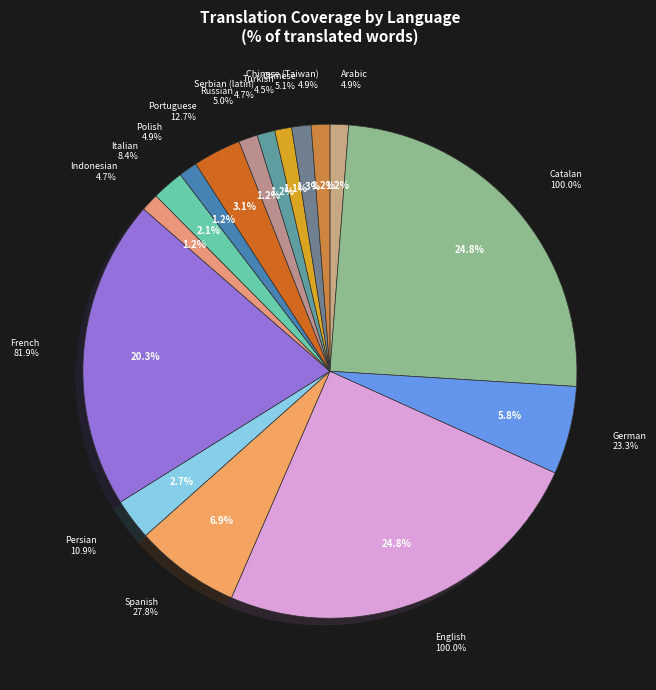

How many segments does this pie chart have?

16